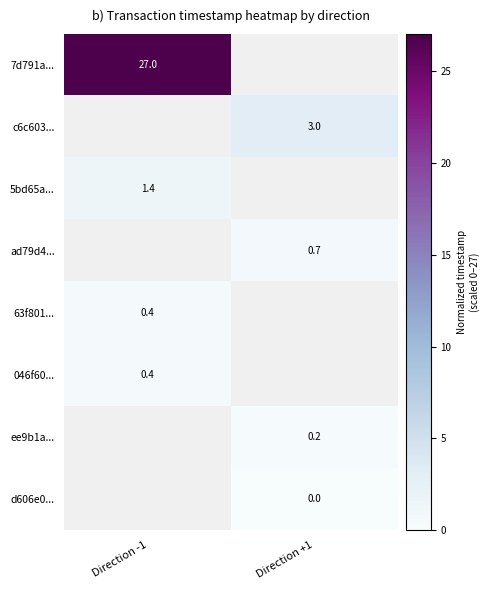

True or false: d606e0... has a value of 0.0 at Direction +1.

True